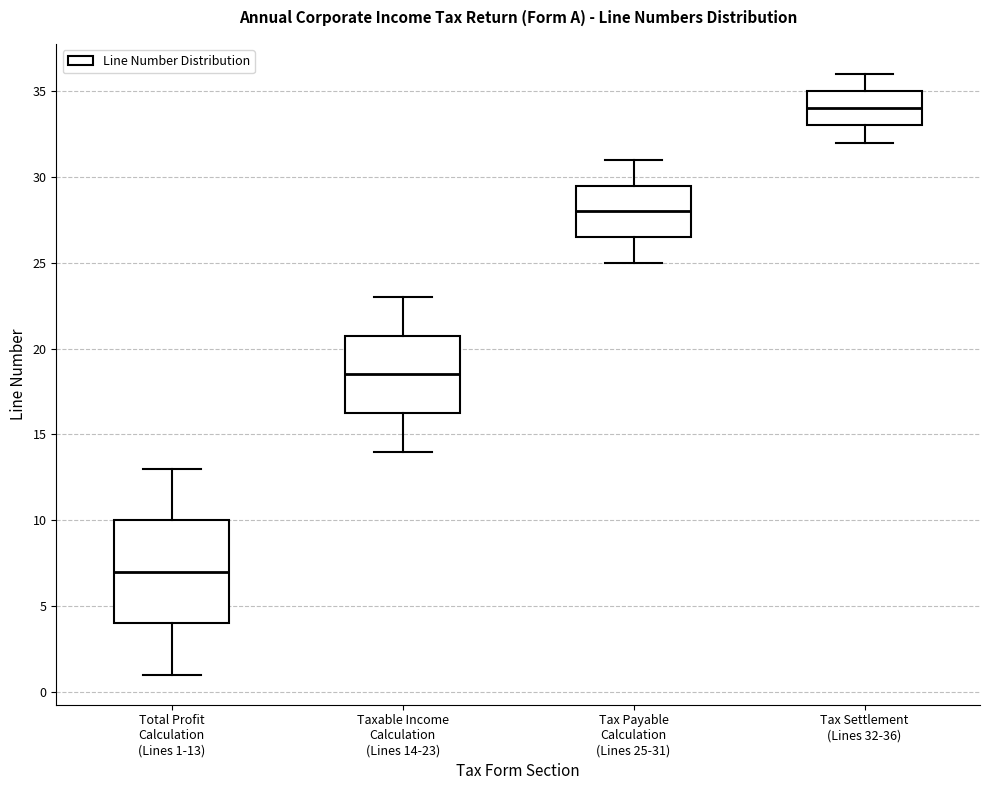

Where does the median line of the box for Taxable Income Calculation (Lines 14-23) sit on the y-axis? The values are not printed on the chart, so give them approximately, as read against the axis.

18.5